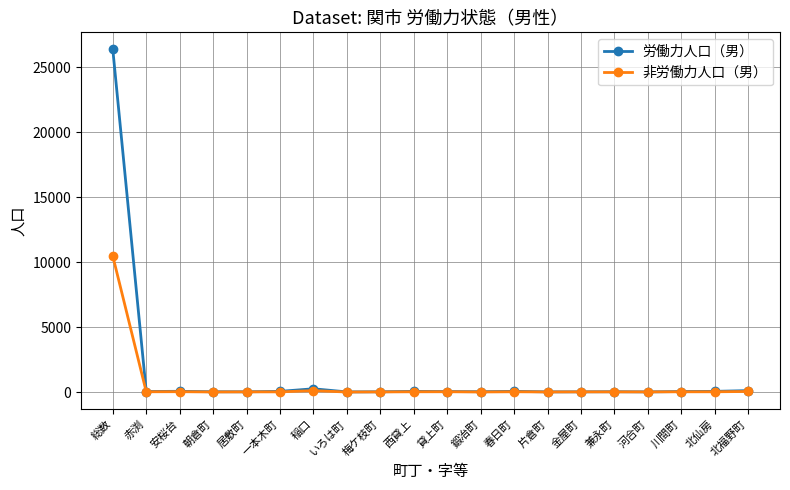

What is the average value of the 労働力人口（男） series?

1363